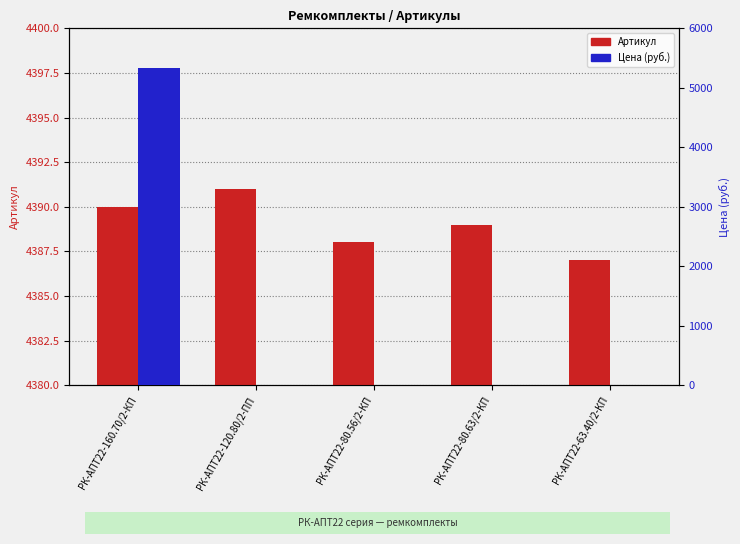

What is the average value of the Артикул series?

4389.0